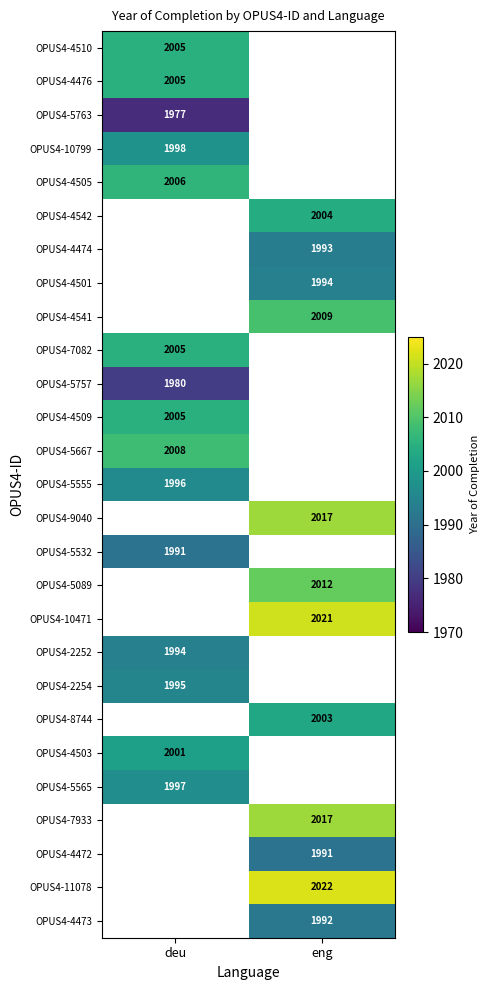

Is it true that OPUS4-4505 equals 1199 at deu?

False